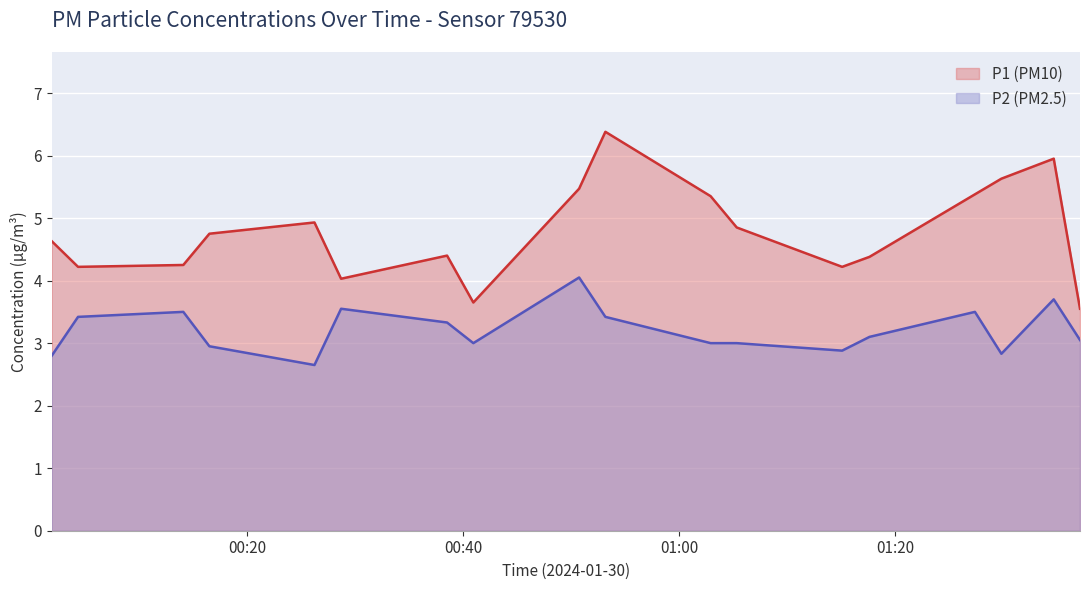

What is the sum of all P2 values?

57.7